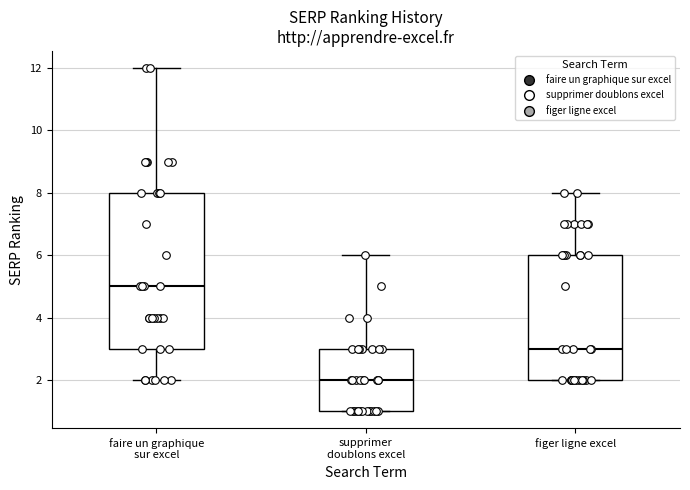

Reading left to right, transcribe this box plot: for each box, give where its median line is, the range the box spans, and where its two whiskers end, as read against the y-axis. The values are not printed on the chart, so give them approximately, as read against the axis.

faire un graphique sur excel: median 5, box 3 to 8, whiskers 2 to 12
supprimer doublons excel: median 2, box 1 to 3, whiskers 1 to 6
figer ligne excel: median 3, box 2 to 6, whiskers 2 to 8